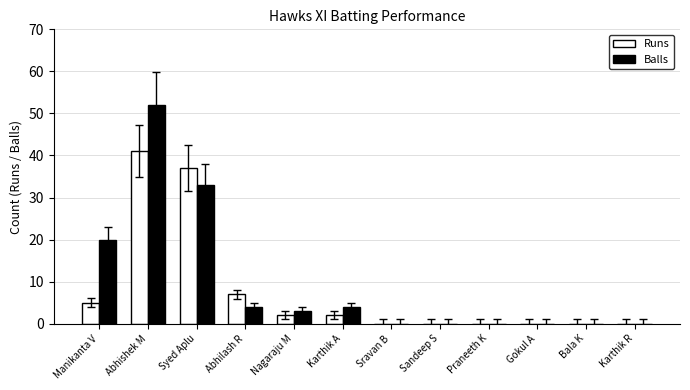

How many categories are shown in the chart?

12